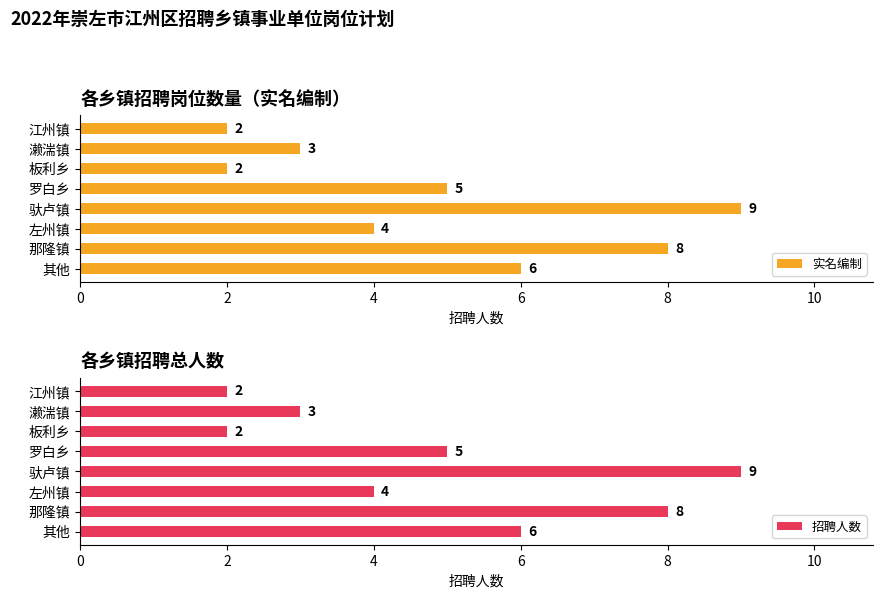

The 实名编制 series shows 3 at 江州镇. True or false?

False